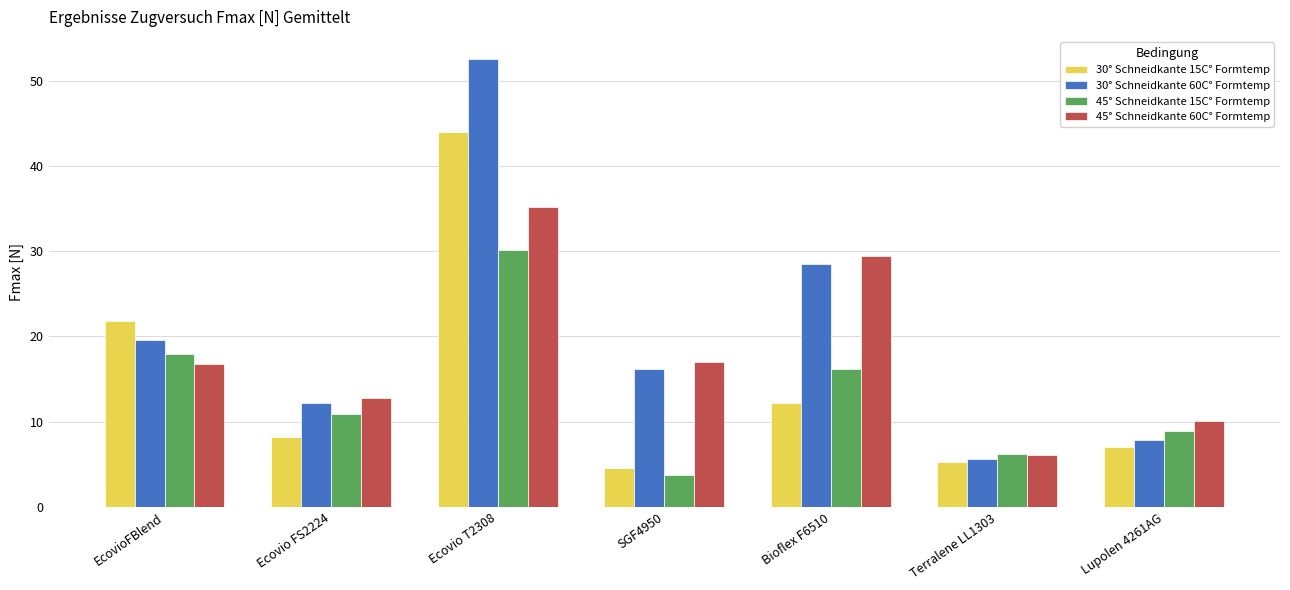

Rank the series by their maximum value, from highest to lowest.

30° Schneidkante 60C° Formtemp, 30° Schneidkante 15C° Formtemp, 45° Schneidkante 60C° Formtemp, 45° Schneidkante 15C° Formtemp